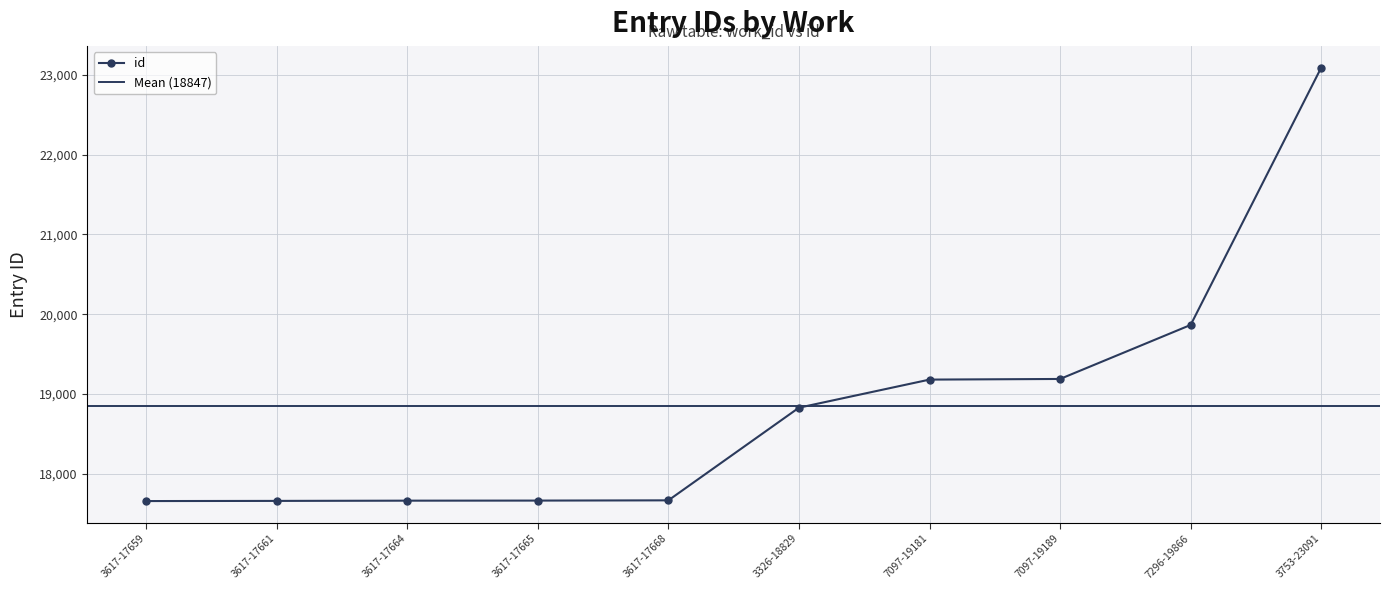

Is it true that the value at 7097-19181 is 19181?

True